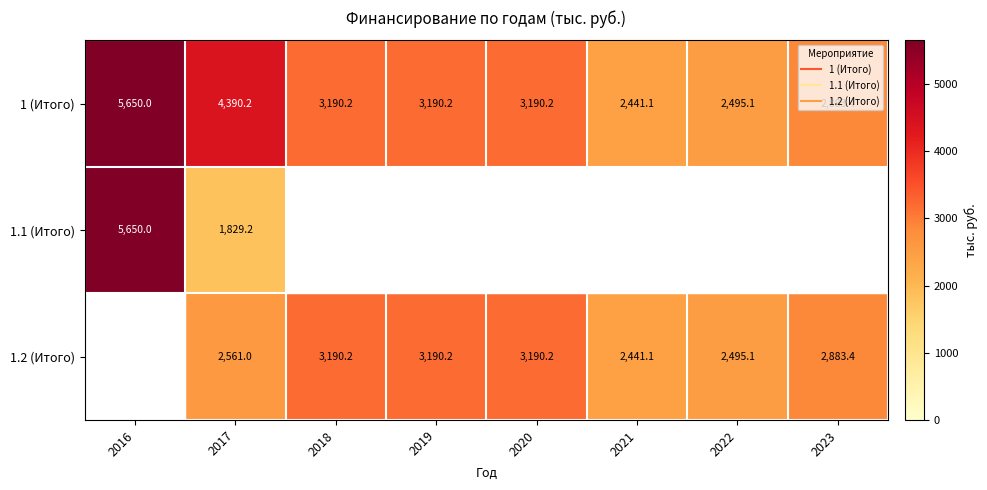

Between 2020 and 2021, which series saw the biggest shift?

1 (Итого)